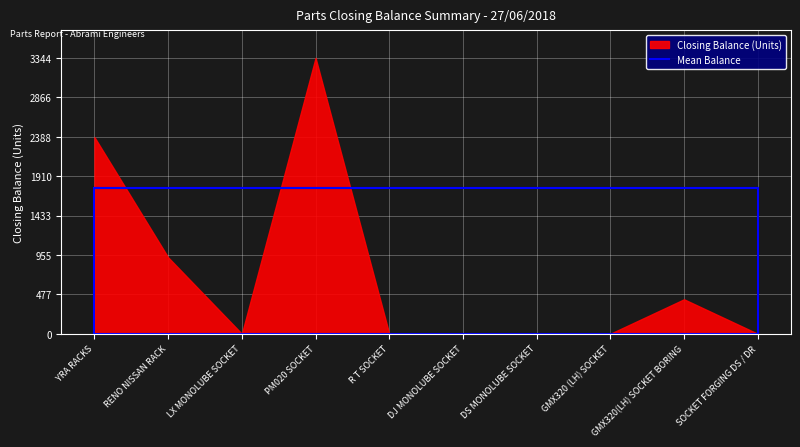

Rank the categories by value from lowest to highest.

LX MONOLUBE SOCKET, R T SOCKET, DJ MONOLUBE SOCKET, DS MONOLUBE SOCKET, GMX320 (LH) SOCKET, SOCKET FORGING DS / DR, GMX320(LH) SOCKET BORING, RENO NISSAN RACK, YRA RACKS, PM020 SOCKET